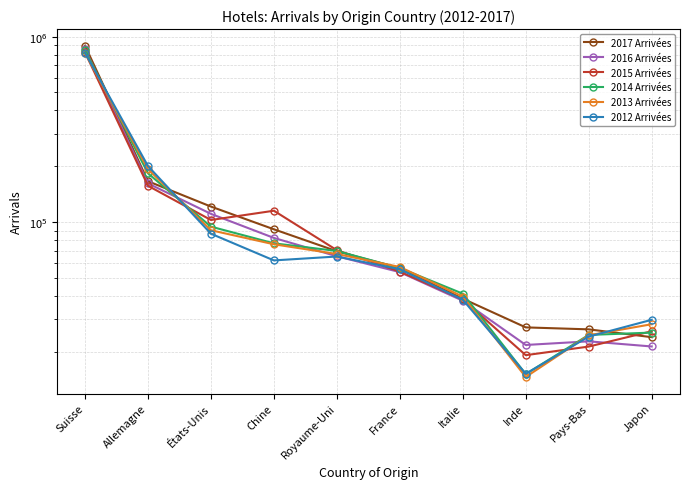

What is the total value across all series at Pays-Bas?

143725